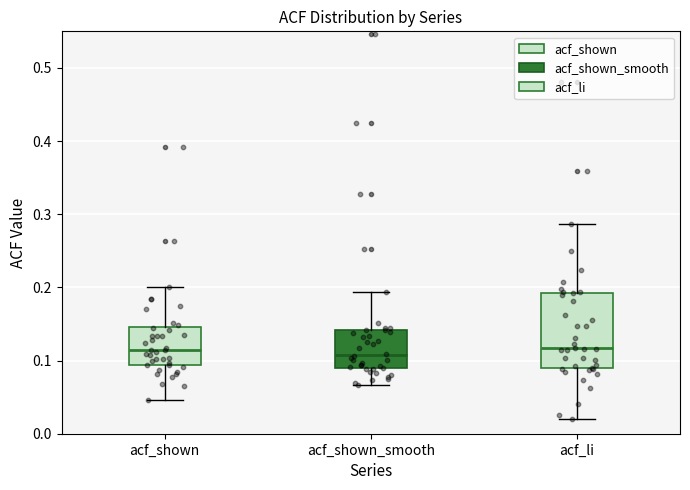

Where does the lower whisker of the box for acf_shown_smooth end on the y-axis? The values are not printed on the chart, so give them approximately, as read against the axis.

0.07